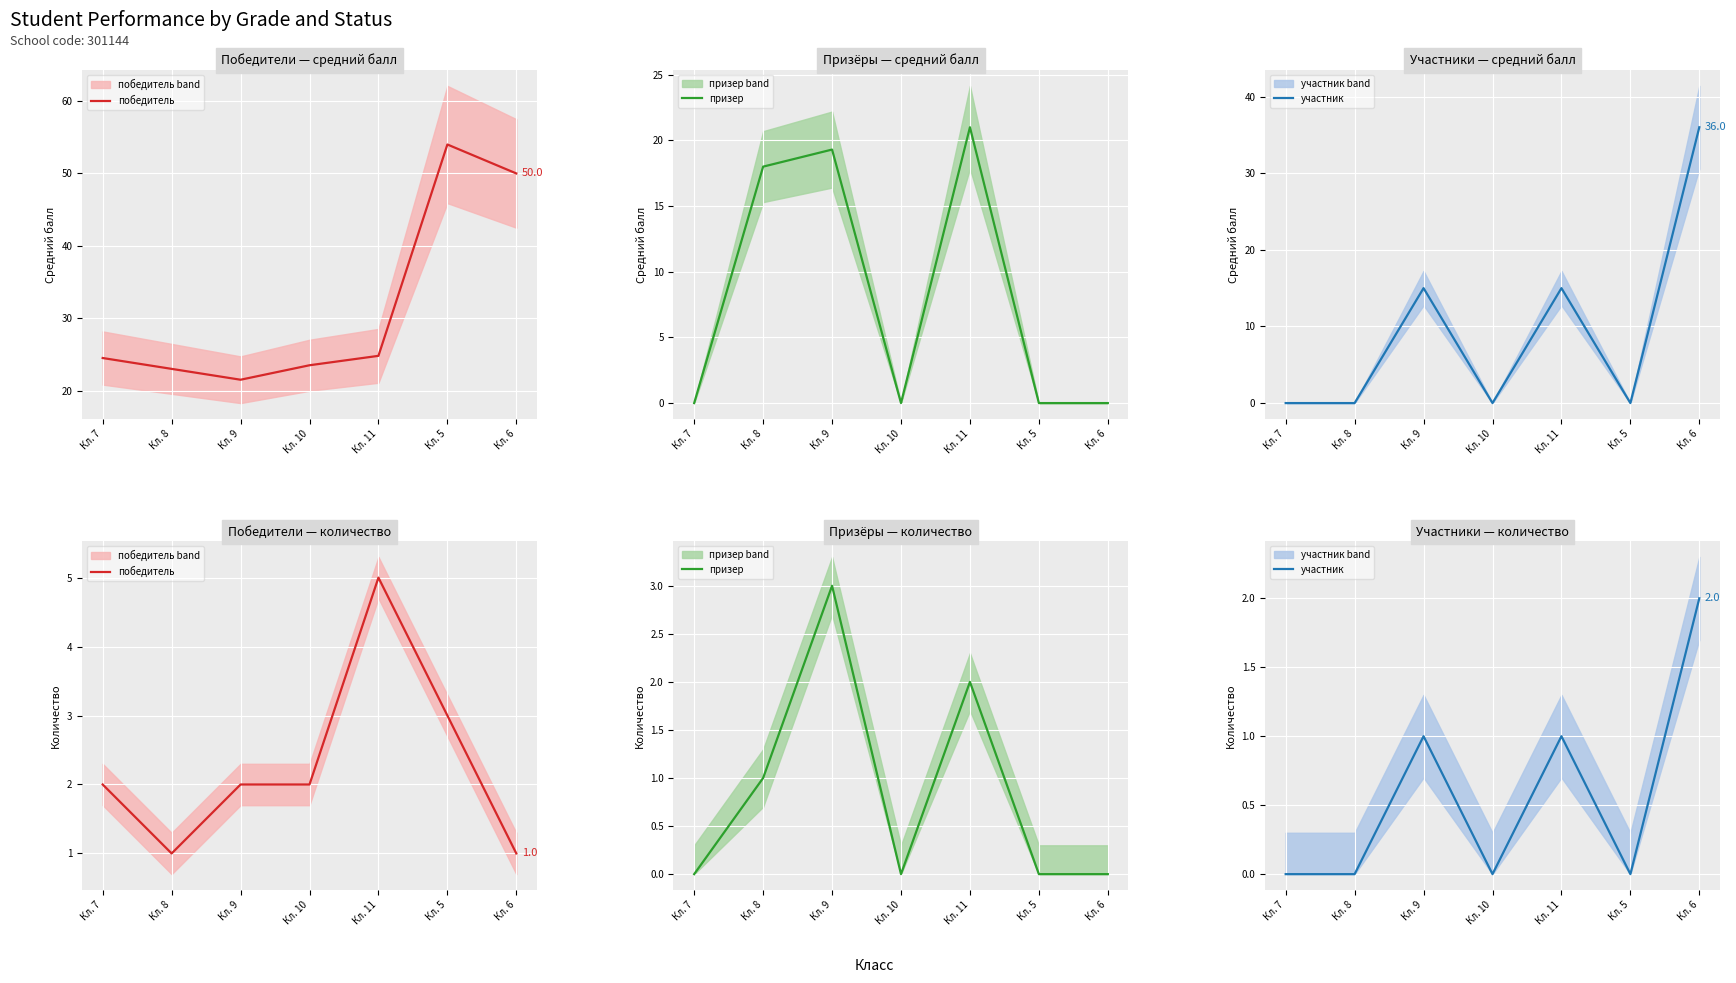

The победитель series shows 2 at Кл. 9. True or false?

True